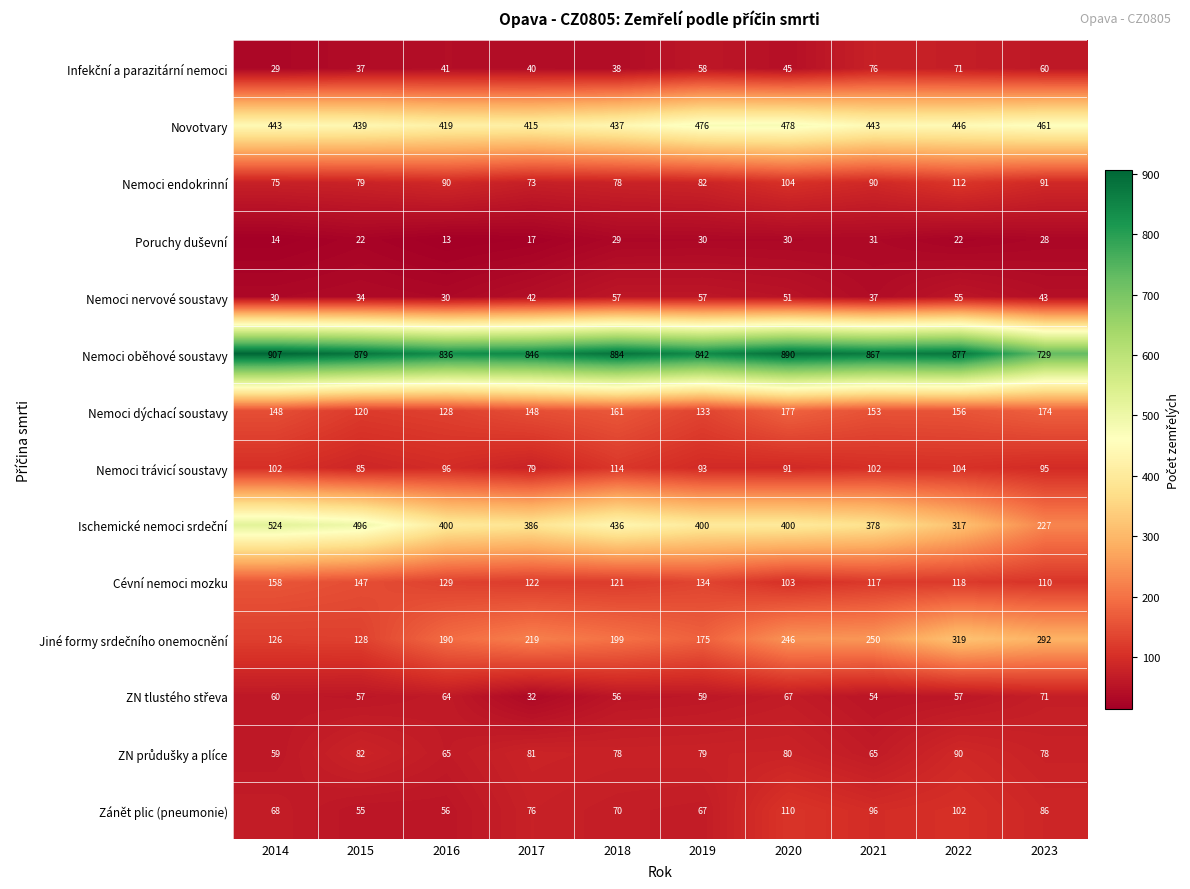

The Nemoci nervové soustavy series shows 13 at 2014. True or false?

False